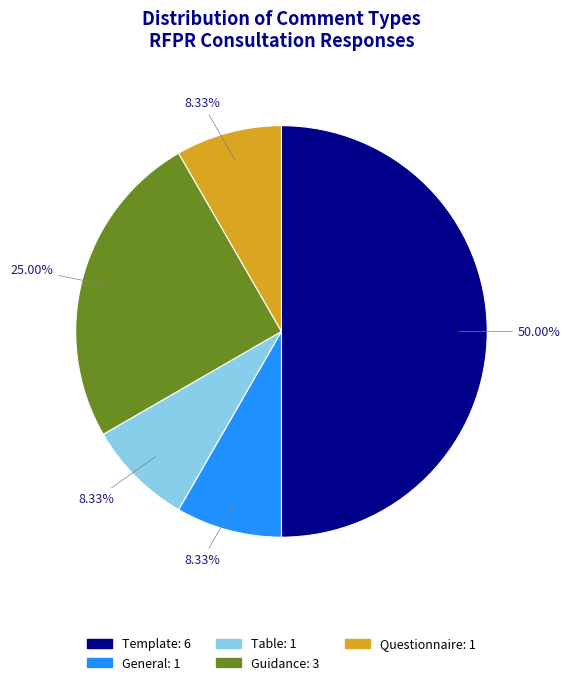

To the nearest percent, what is the average slice percentage?

20%